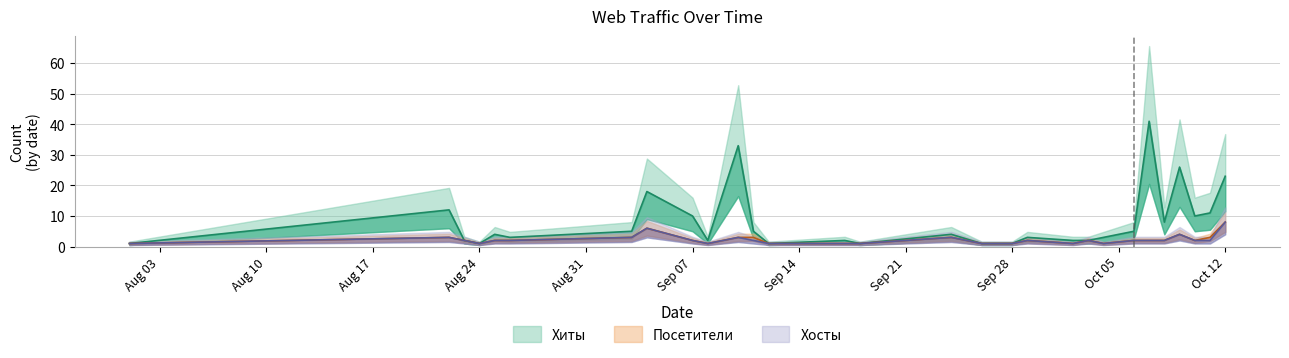

How many data points does each series have?

29